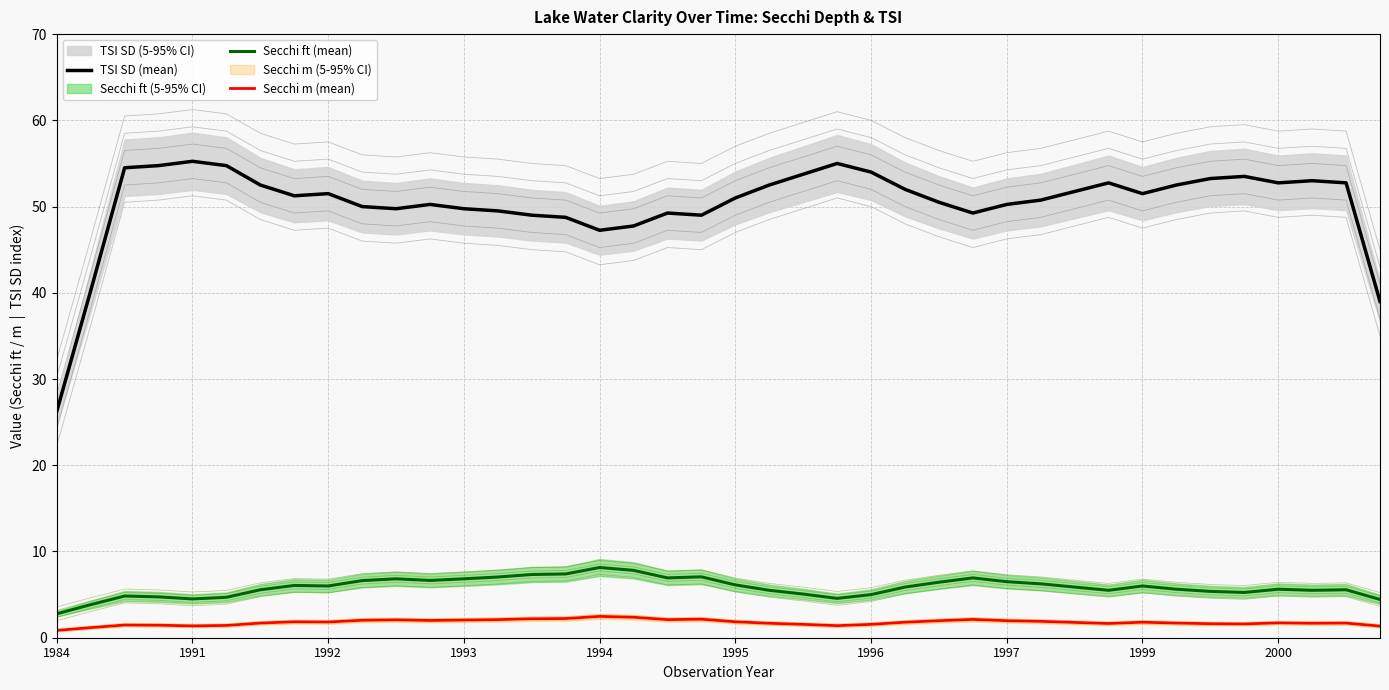

What are all the series names shown in the legend?

TSI SD (mean), Secchi ft (mean), Secchi m (mean)